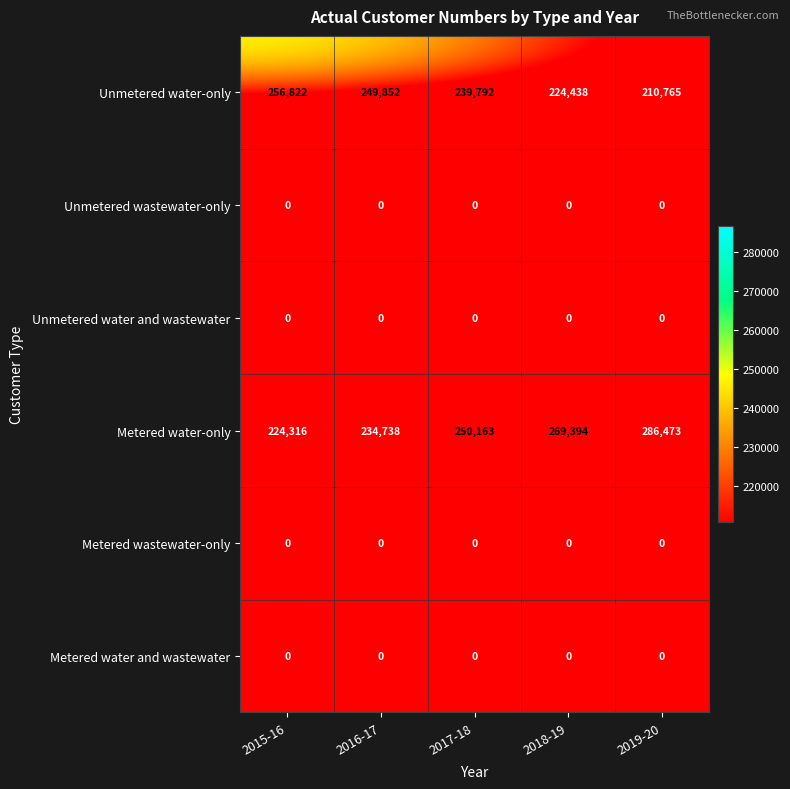

Reading left to right, what are all the values shown in this chart?

Unmetered water-only: 256822	249852	239792	224438	210765
Unmetered wastewater-only: 0	0	0	0	0
Unmetered water and wastewater: 0	0	0	0	0
Metered water-only: 224316	234738	250163	269394	286473
Metered wastewater-only: 0	0	0	0	0
Metered water and wastewater: 0	0	0	0	0